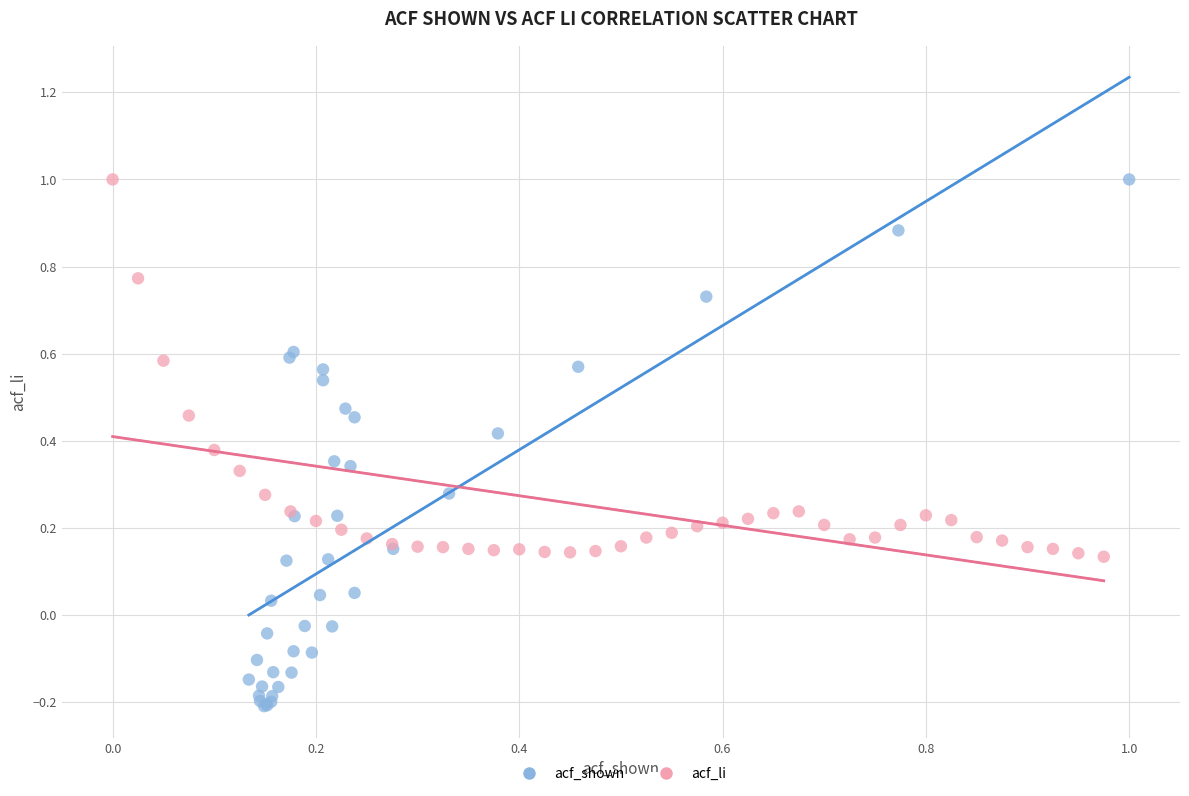

Which series has the largest Y range (max minus min)?

acf_shown